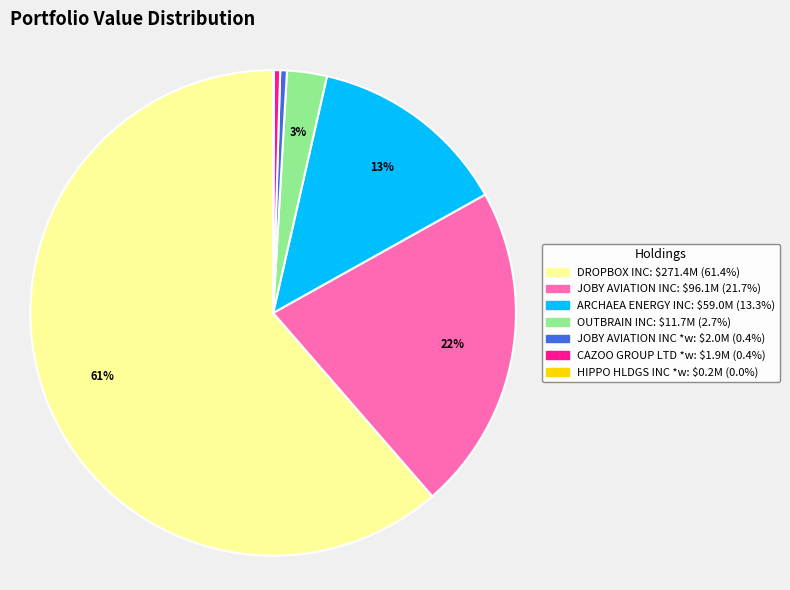

Is there a majority slice in this chart?

Yes